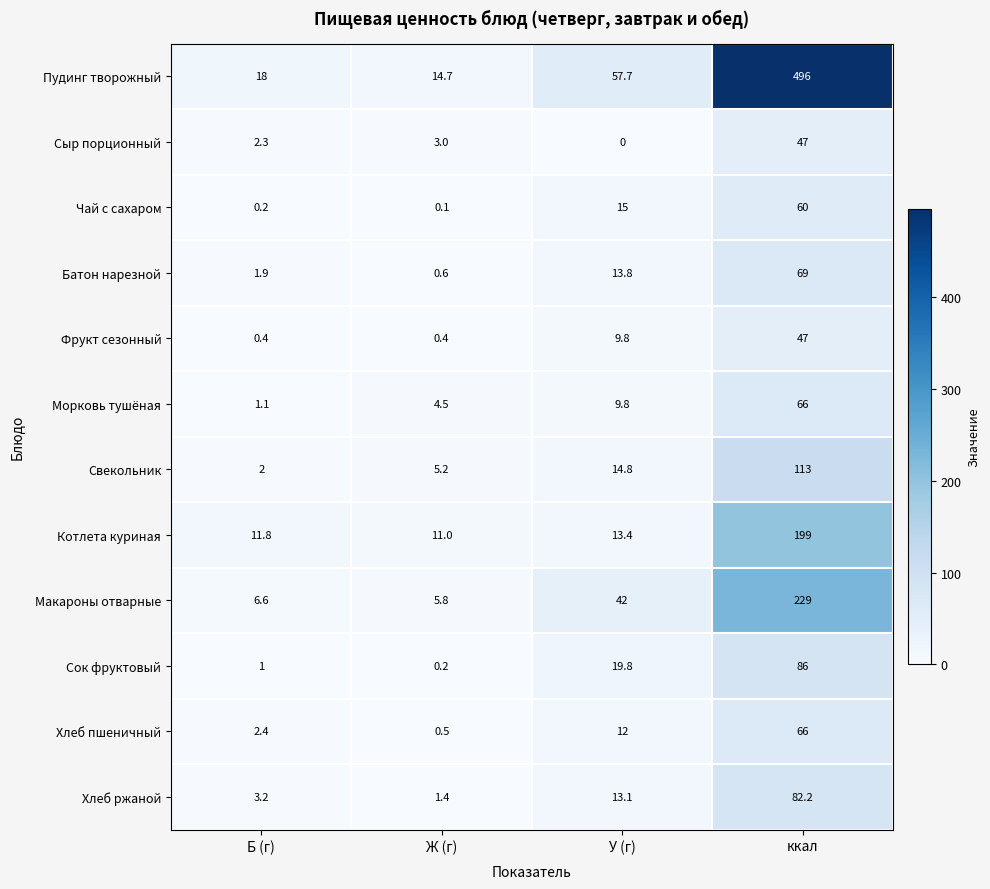

Read the Пудинг творожный value at У (г).

57.7